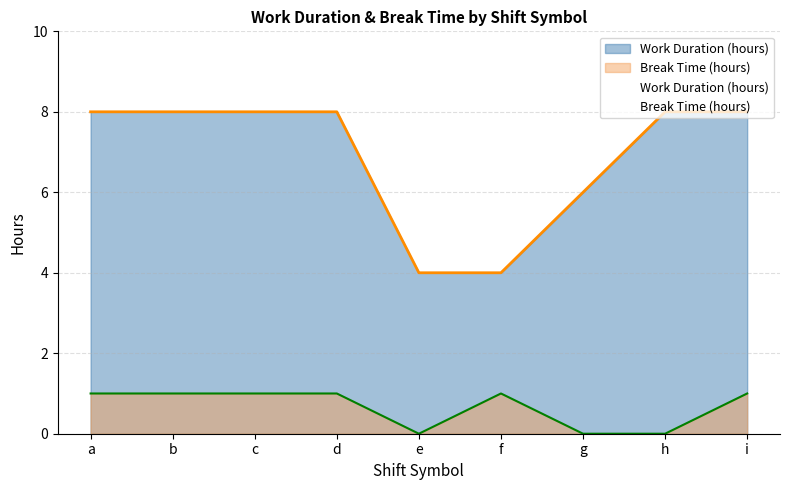

True or false: Break Time (hours) and Work Duration (hours) intersect in this chart.

False